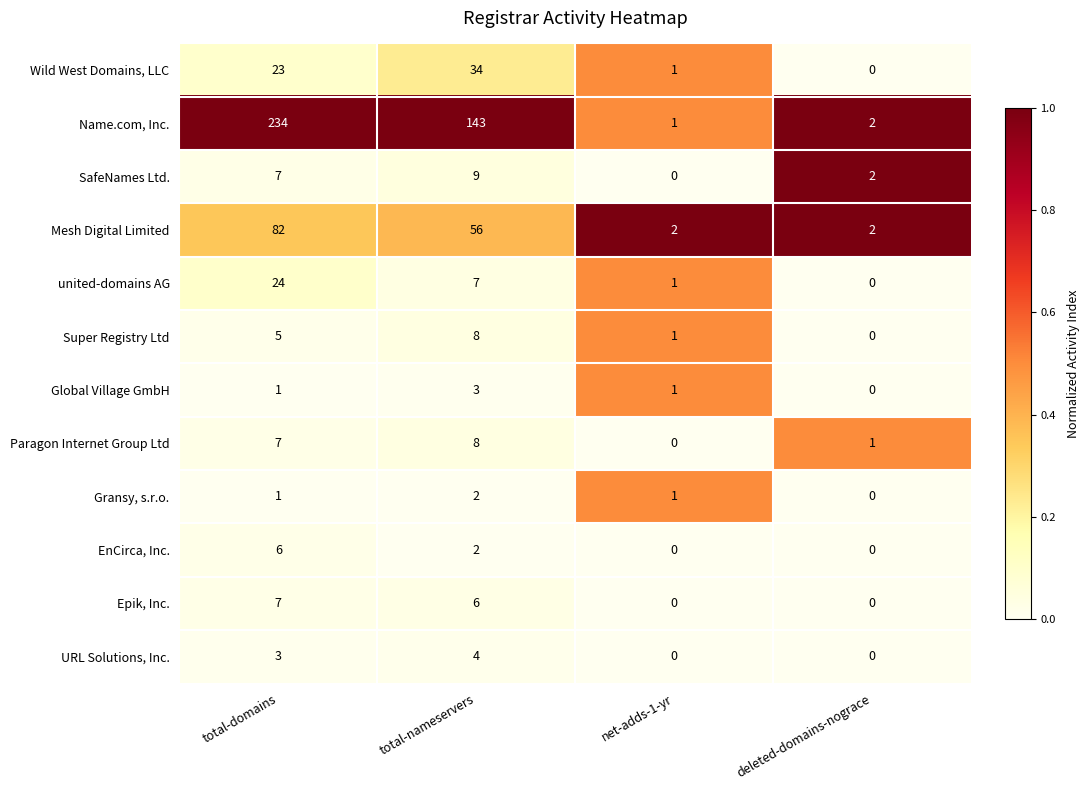

What value does the Wild West Domains, LLC series have at total-nameservers, to the nearest 5?

35